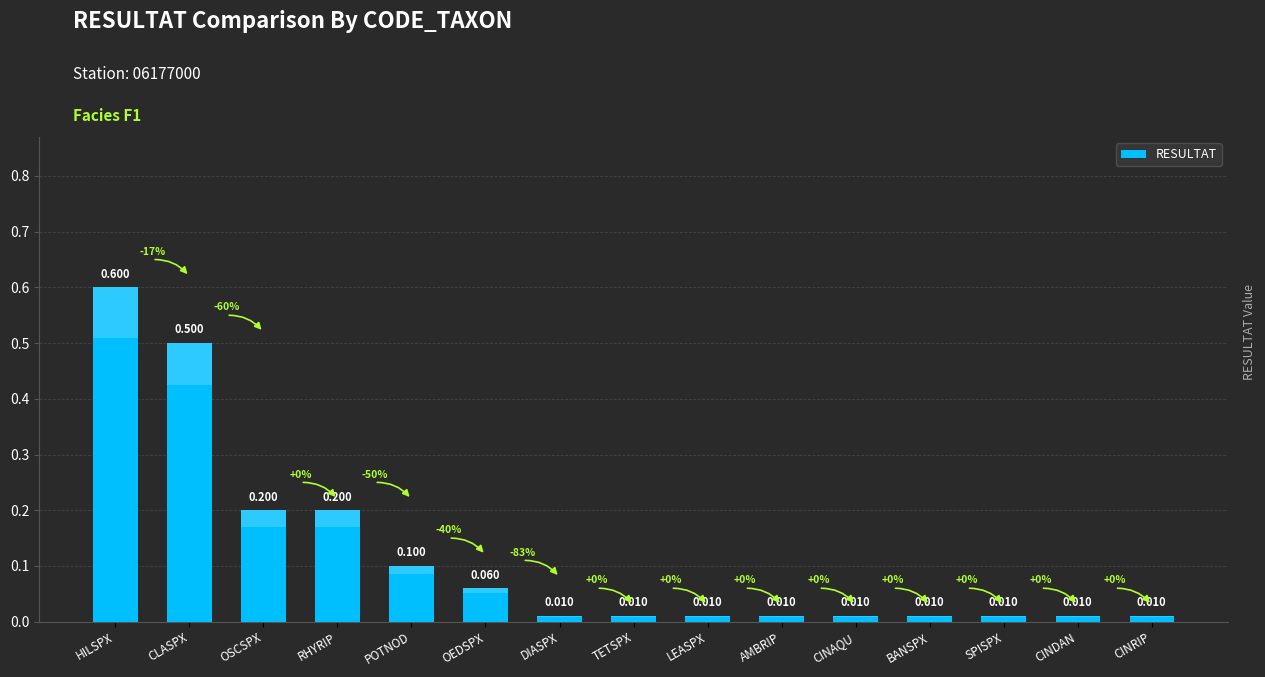

Where is the data nearest to the value 0?

DIASPX